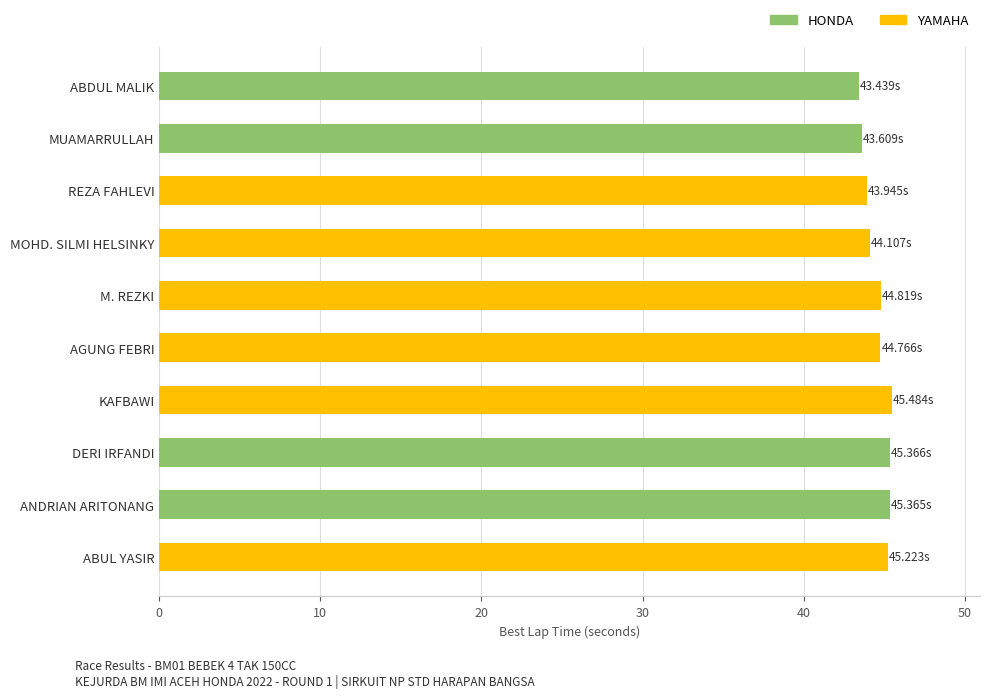

What is the label of the 1st bar from the bottom?

ABUL YASIR